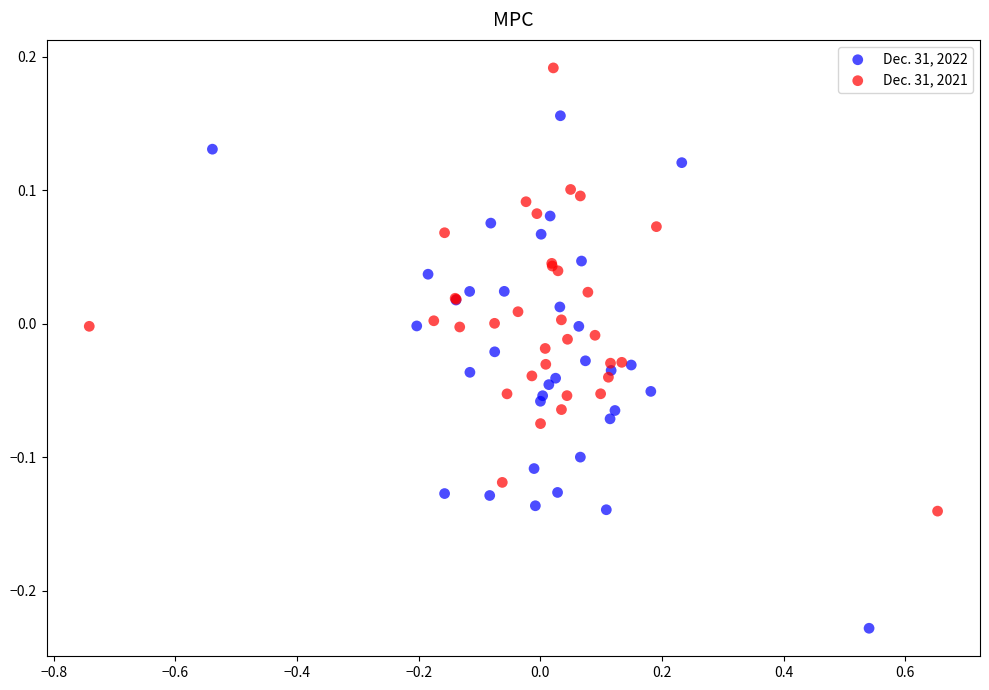

Which series has the largest Y range (max minus min)?

Dec. 31, 2022